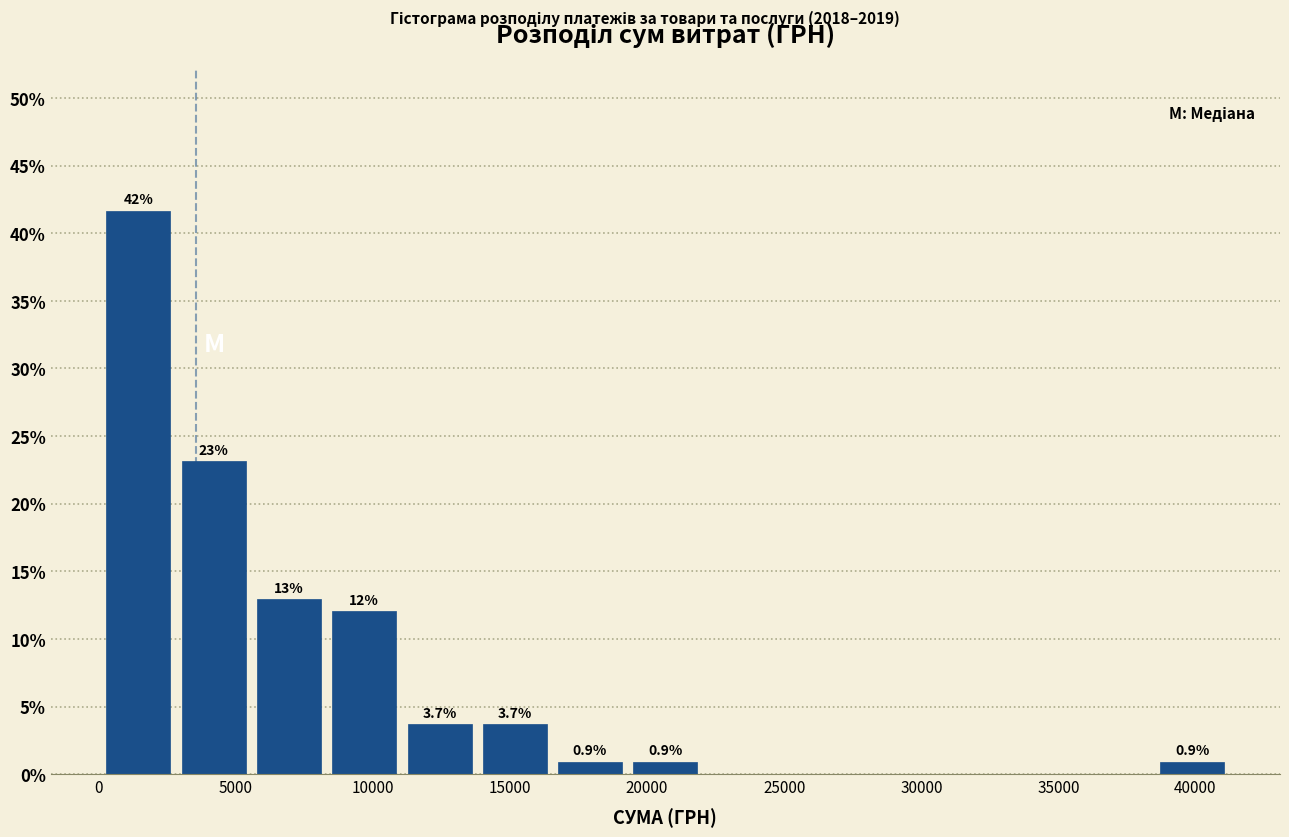

Over which range of the x-axis is the bar tallest?

0 to 3000